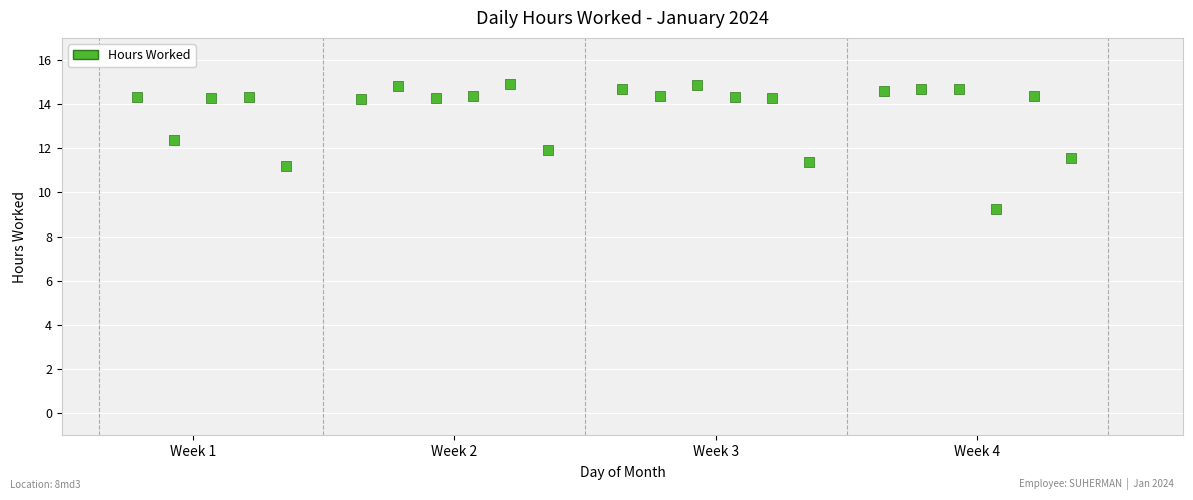

What is the range of Y values (max minus min)?

5.7